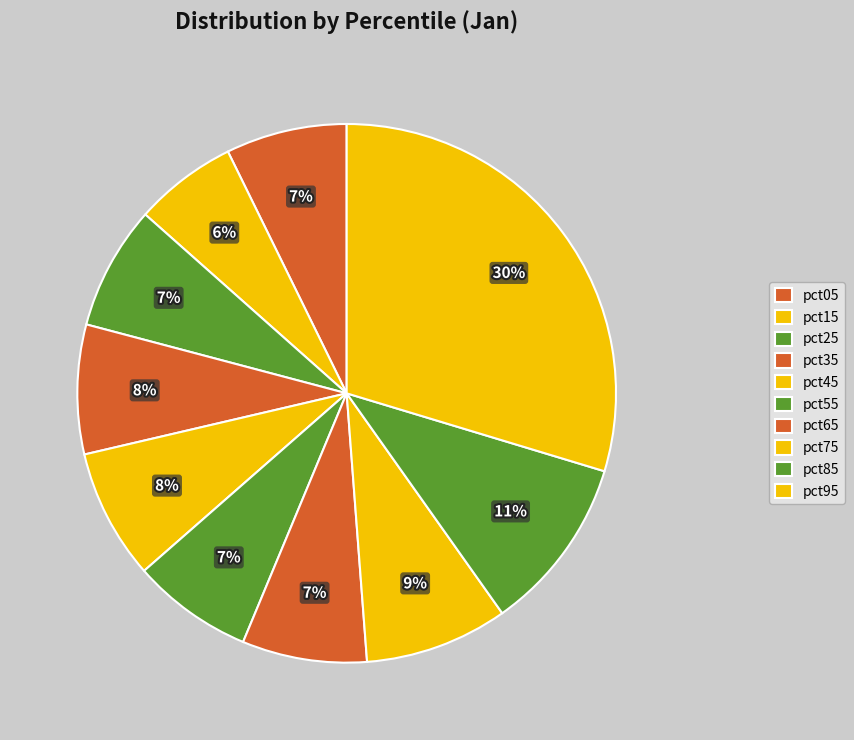

Is there any slice that represents more than half of the pie?

No